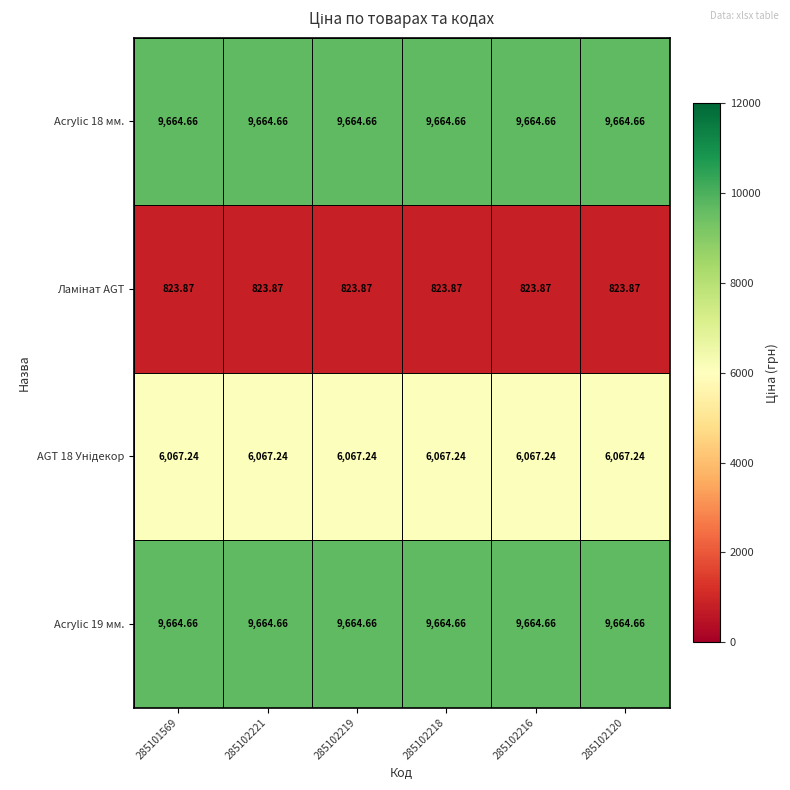

How many categories are shown in the chart?

6